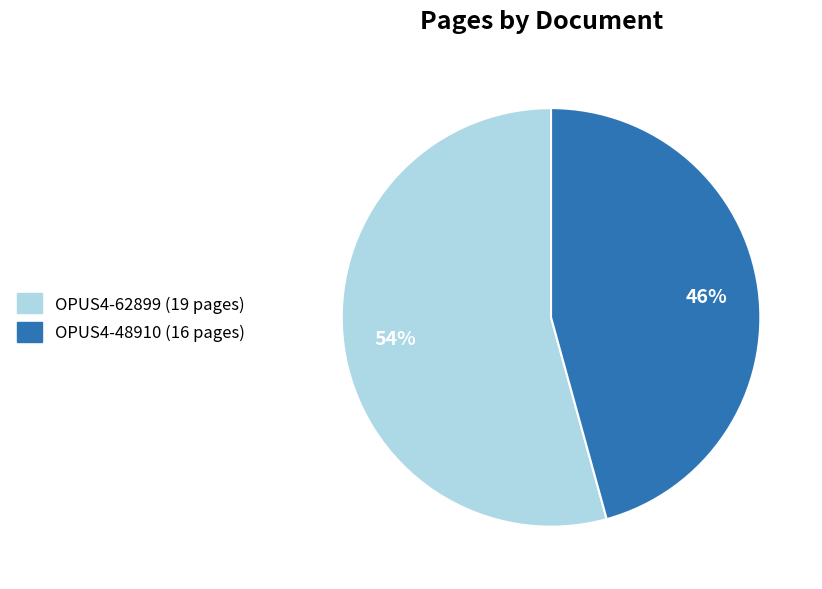

Which has a higher value, OPUS4-48910 or OPUS4-62899?

OPUS4-62899